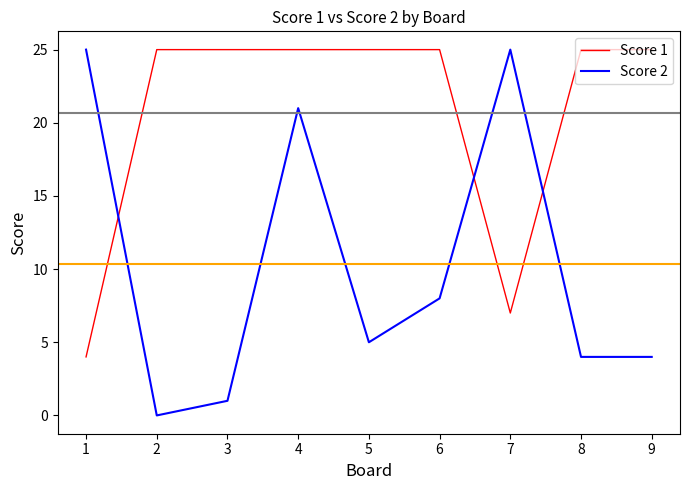

What is the total value across all series at 2?

25